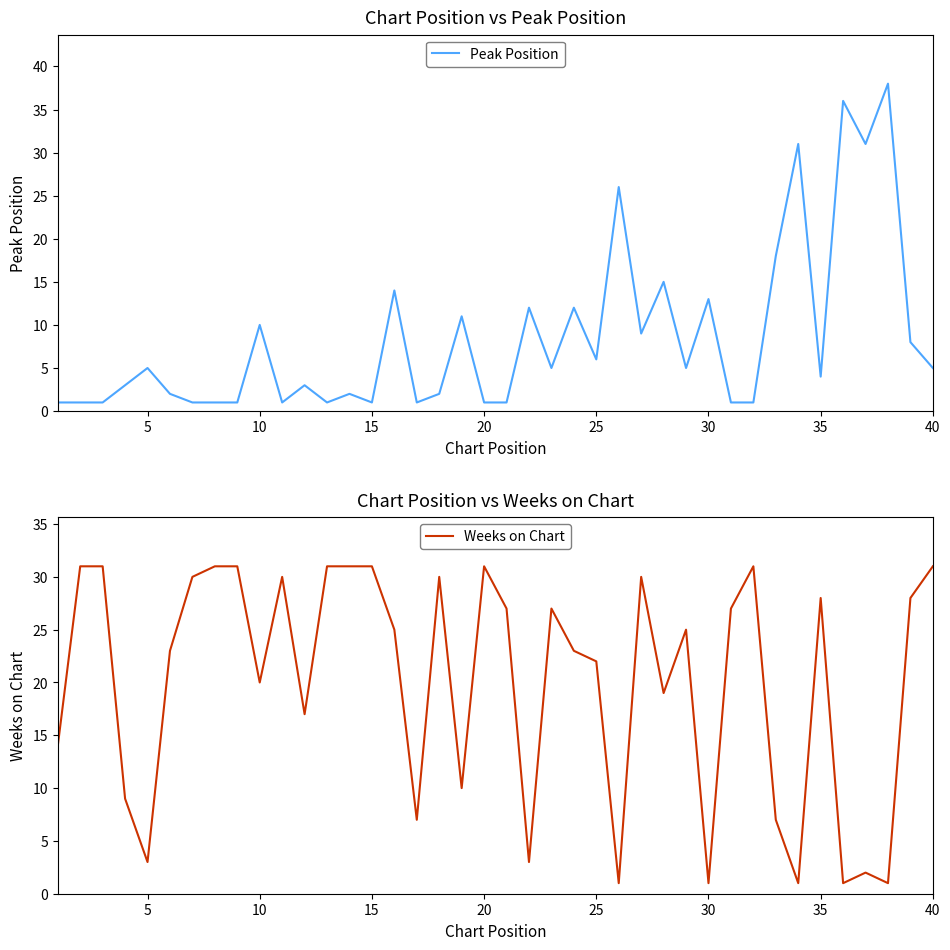

True or false: Peak Position has a value of 1 at 10.

False